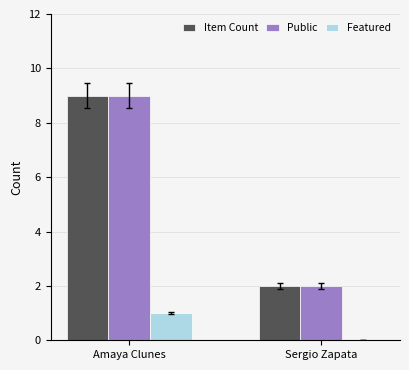

What are all the series names shown in the legend?

Item Count, Public, Featured